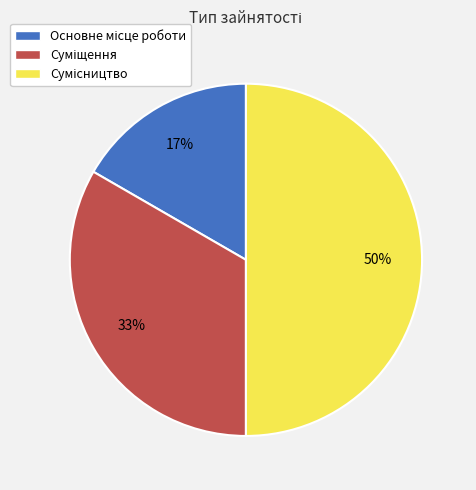

To the nearest percent, what is the difference between the largest and smallest slice percentages?

33%